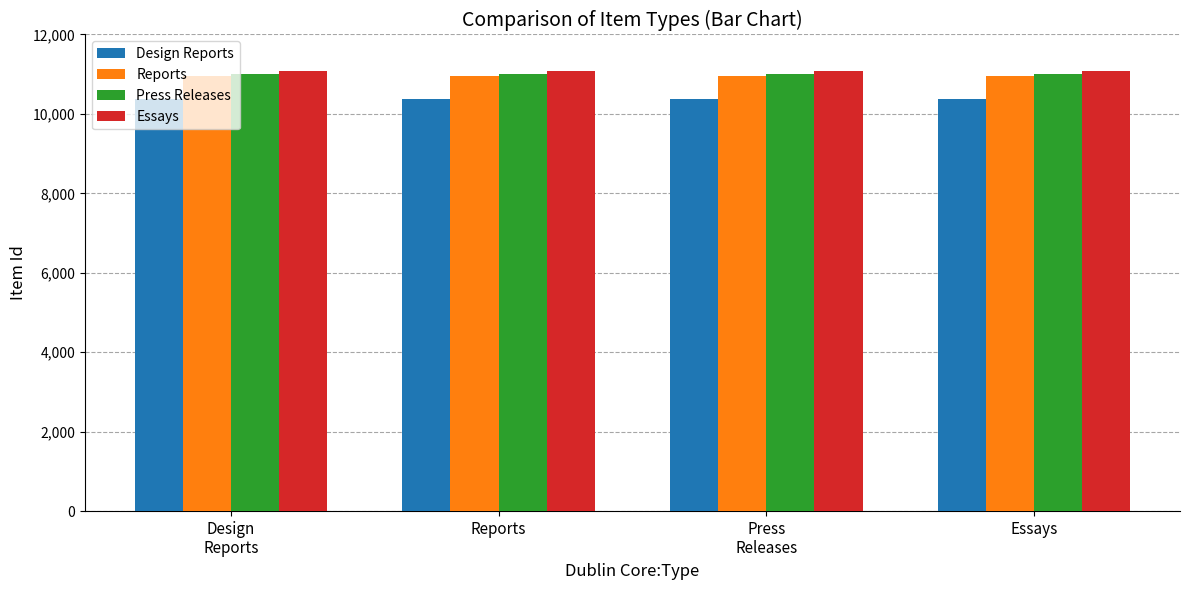

What is the difference between the highest and lowest values at Essays?

693